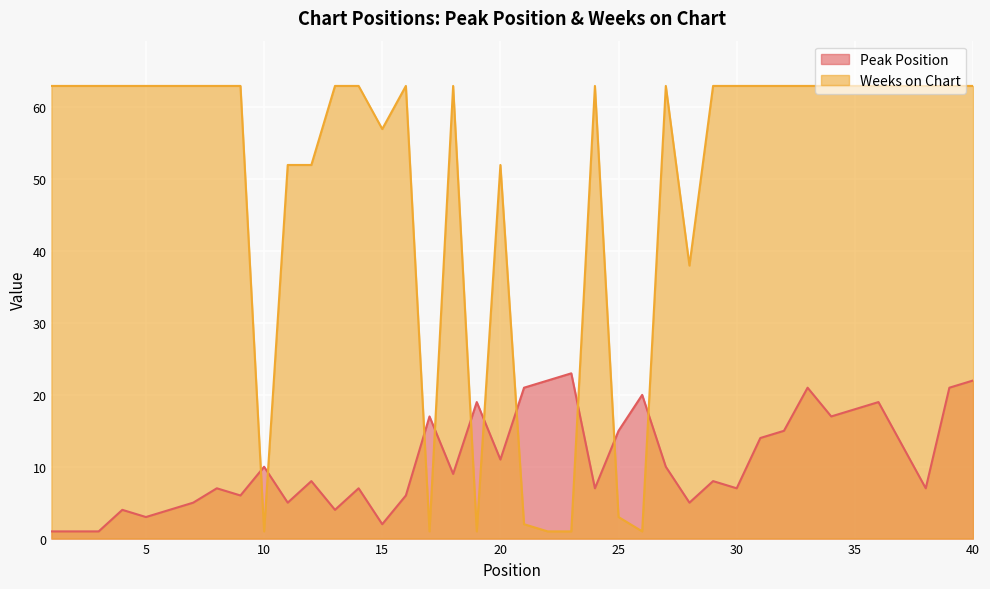

Rank the series at 16 from highest to lowest value.

Weeks on Chart, Peak Position